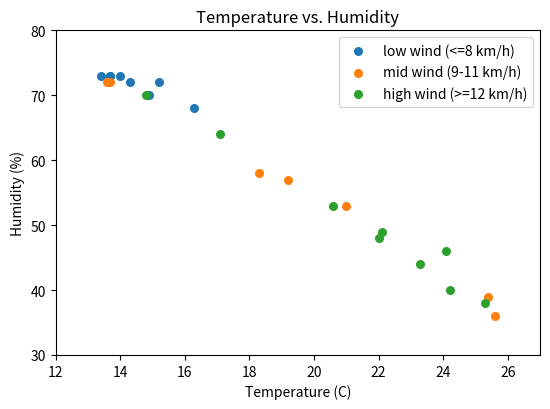

Which series contains the lowest Y value?

mid wind (9-11 km/h)